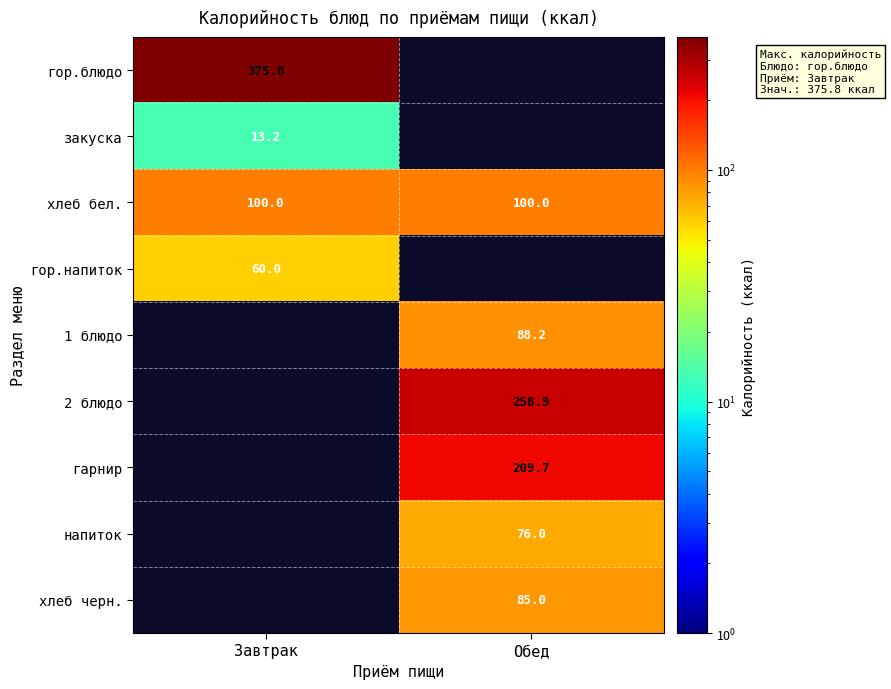

Which has a higher value, Завтрак or Обед?

Обед